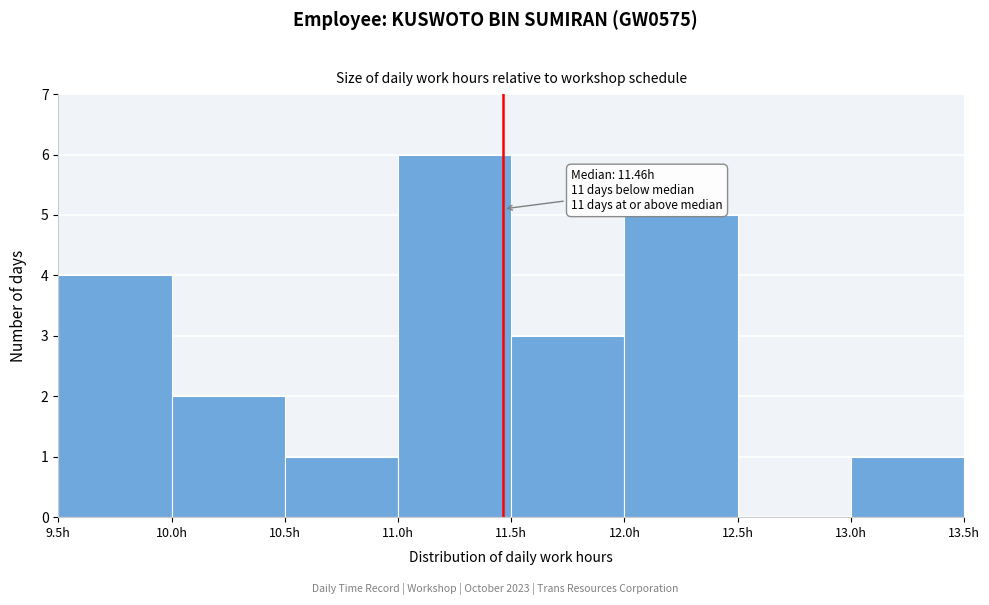

Over which range of the x-axis is the bar tallest?

11.0 to 11.5